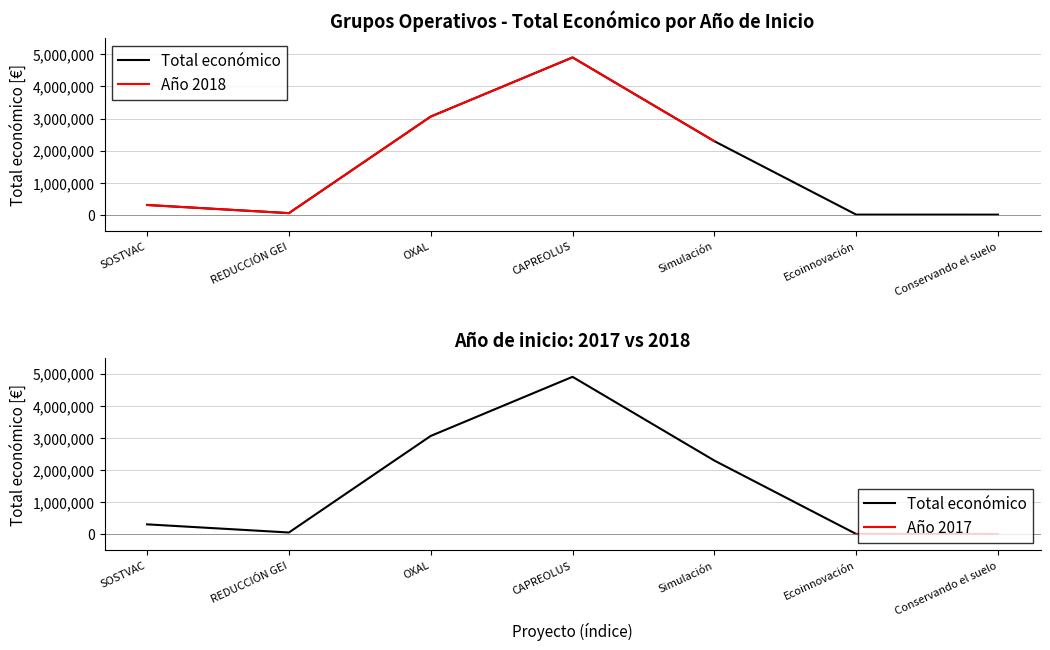

How many data points does each series have?

7